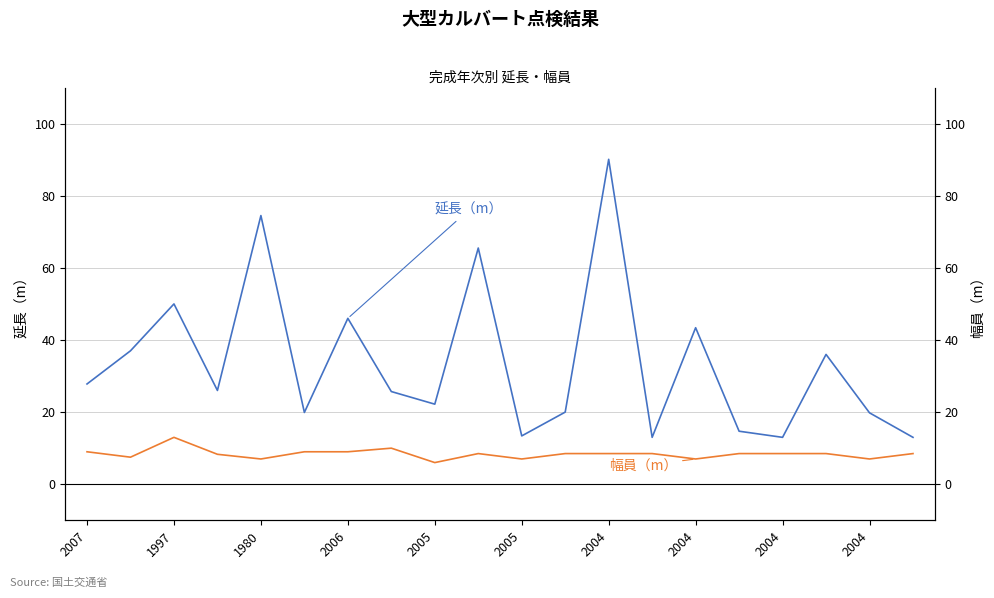

What is the greatest value displayed?

90.1